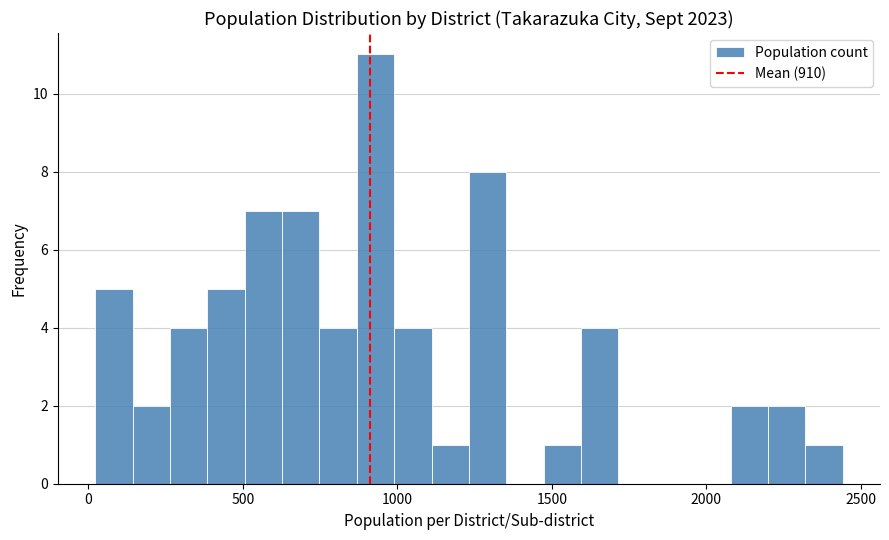

Around what value on the x-axis is the tallest bar? Give the approximate position of its centre, as read against the axis.

950